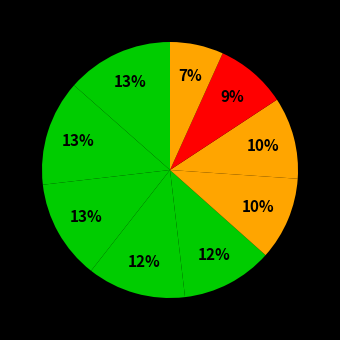

How many slices are in this pie chart?

9